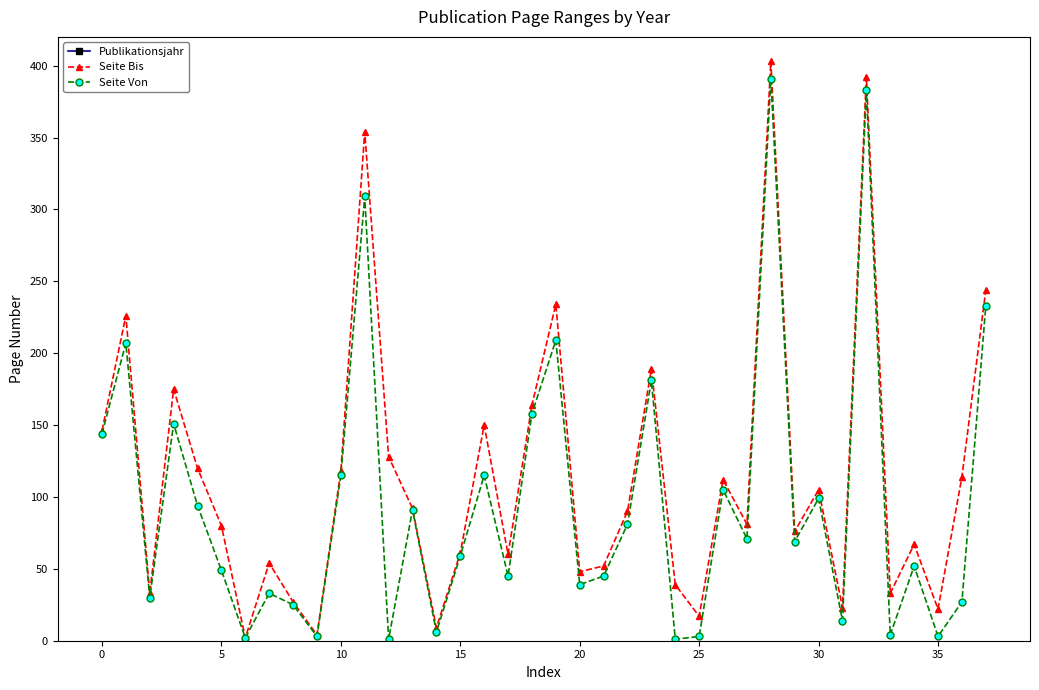

True or false: Publikationsjahr and Seite Bis intersect in this chart.

False